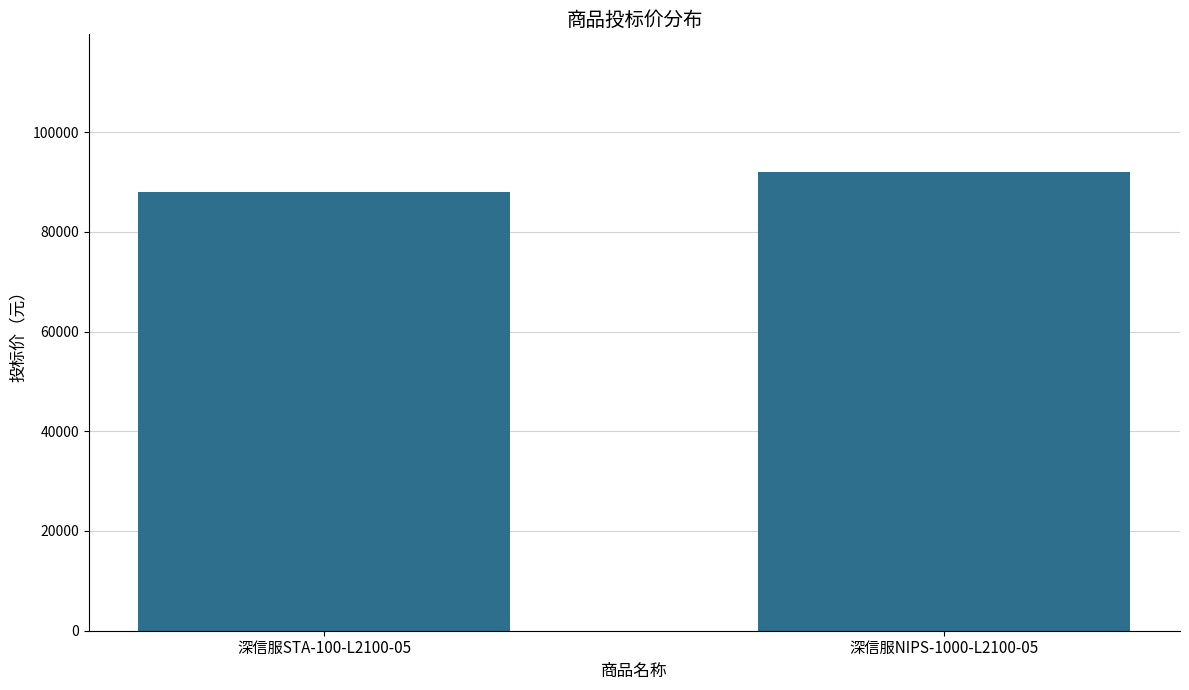

Reading left to right, what are all the values shown in this chart?

88000	92000